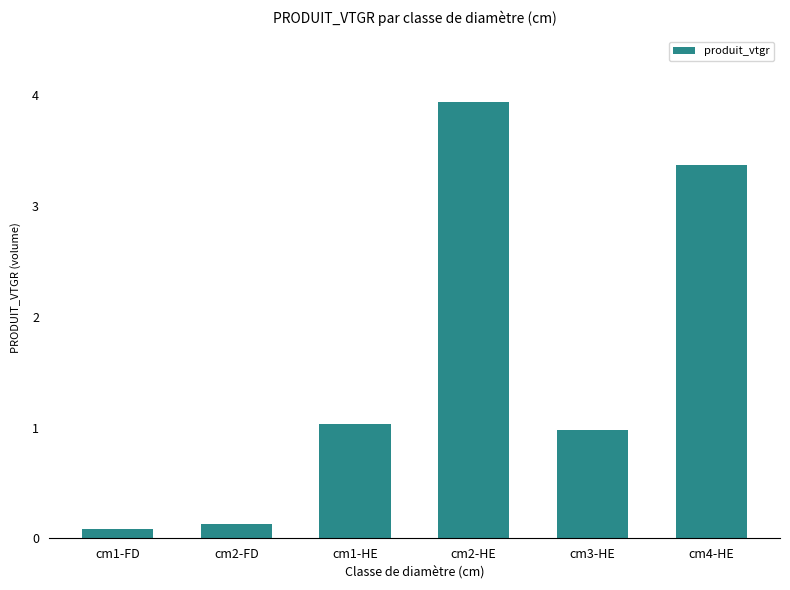

What is the value of the 2nd bar from the left?

0.1